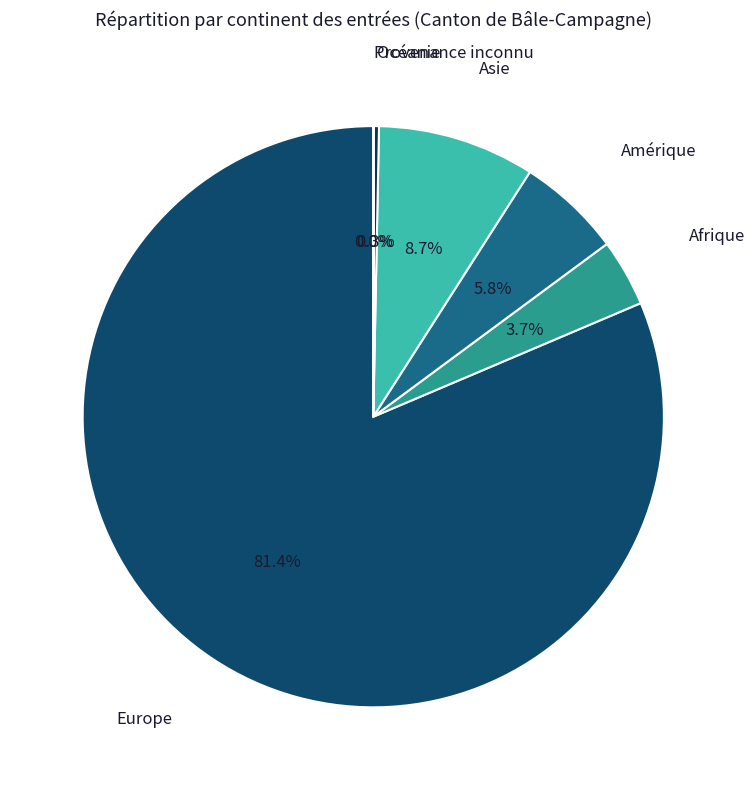

What percentage is NOT represented by Afrique?

96.3%